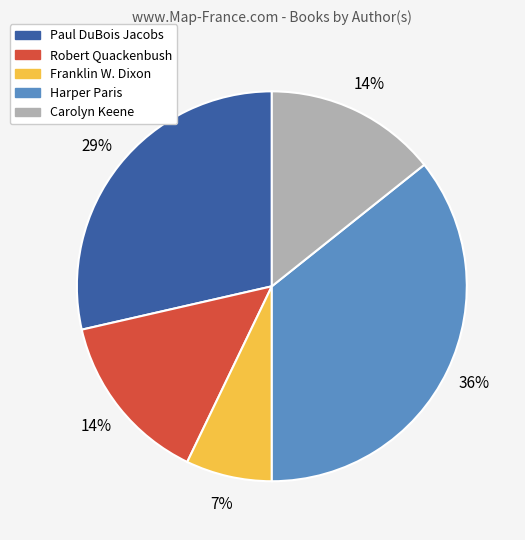

To the nearest percent, what is the average slice percentage?

20%